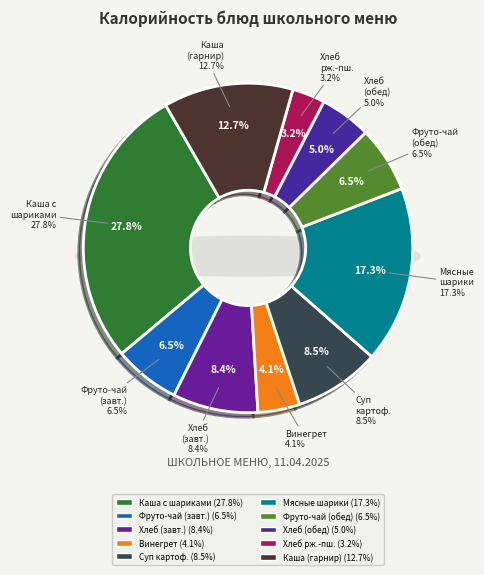

To the nearest percent, what percentage of the pie is суп картофельный с бобовыми?

8%